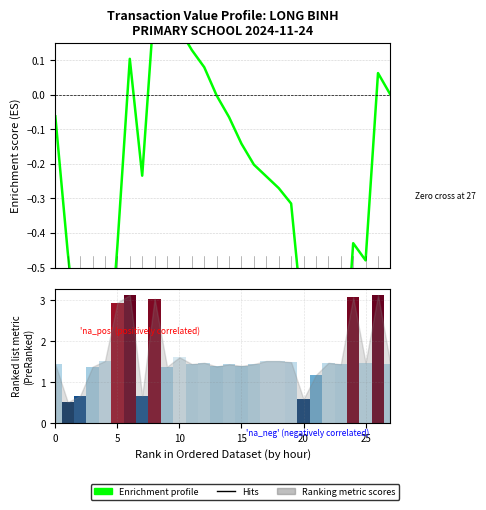

What is the smallest value displayed?

-0.9